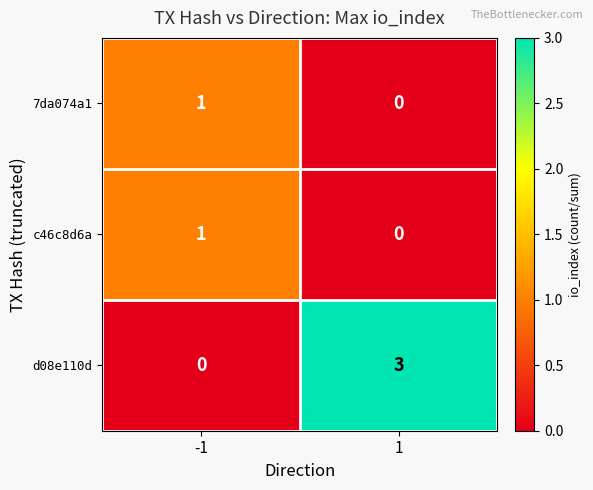

How many series are shown in this chart?

3